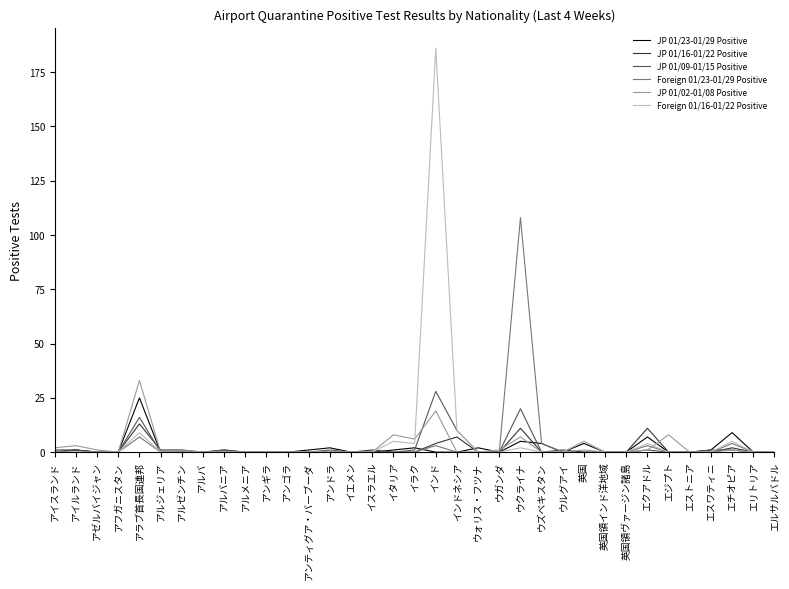

What is the maximum value shown in the chart?

186